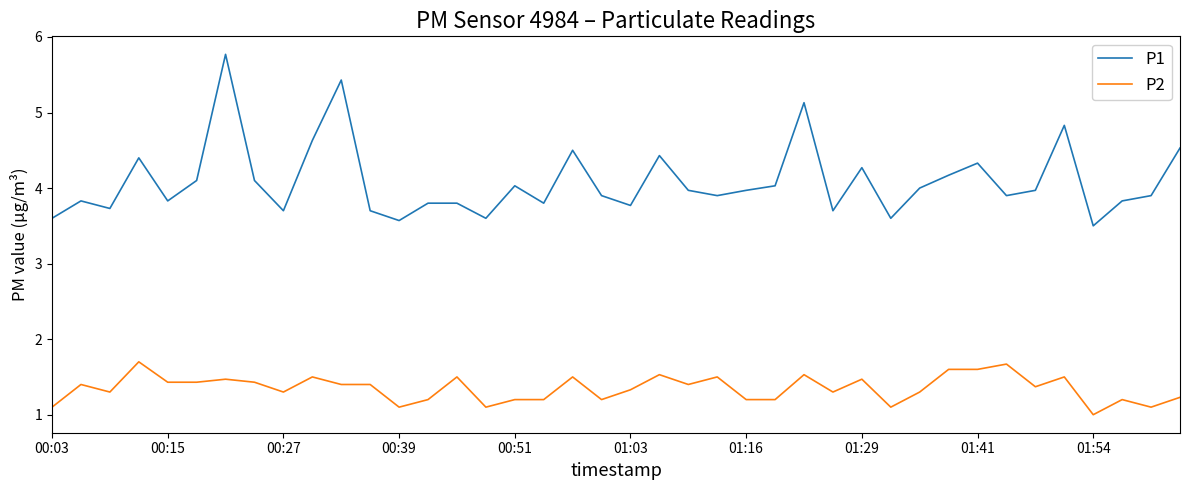

What is the difference between the maximum and minimum values in the P1 series?

2.3